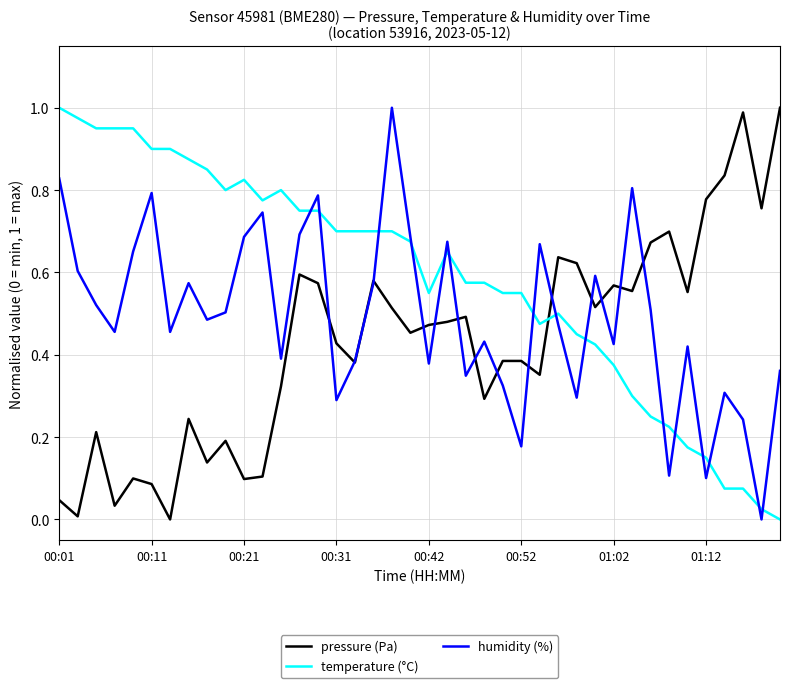

Which series has the largest total across all categories?

temperature (°C)